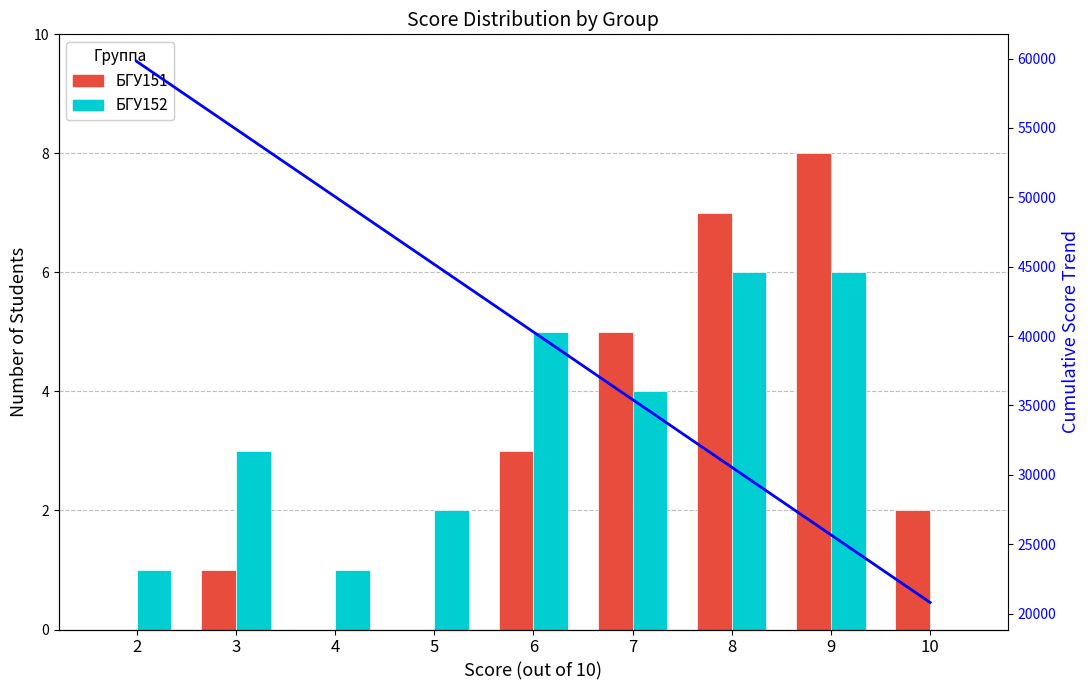

The value of БГУ152 at 2 is 1. True or false?

True